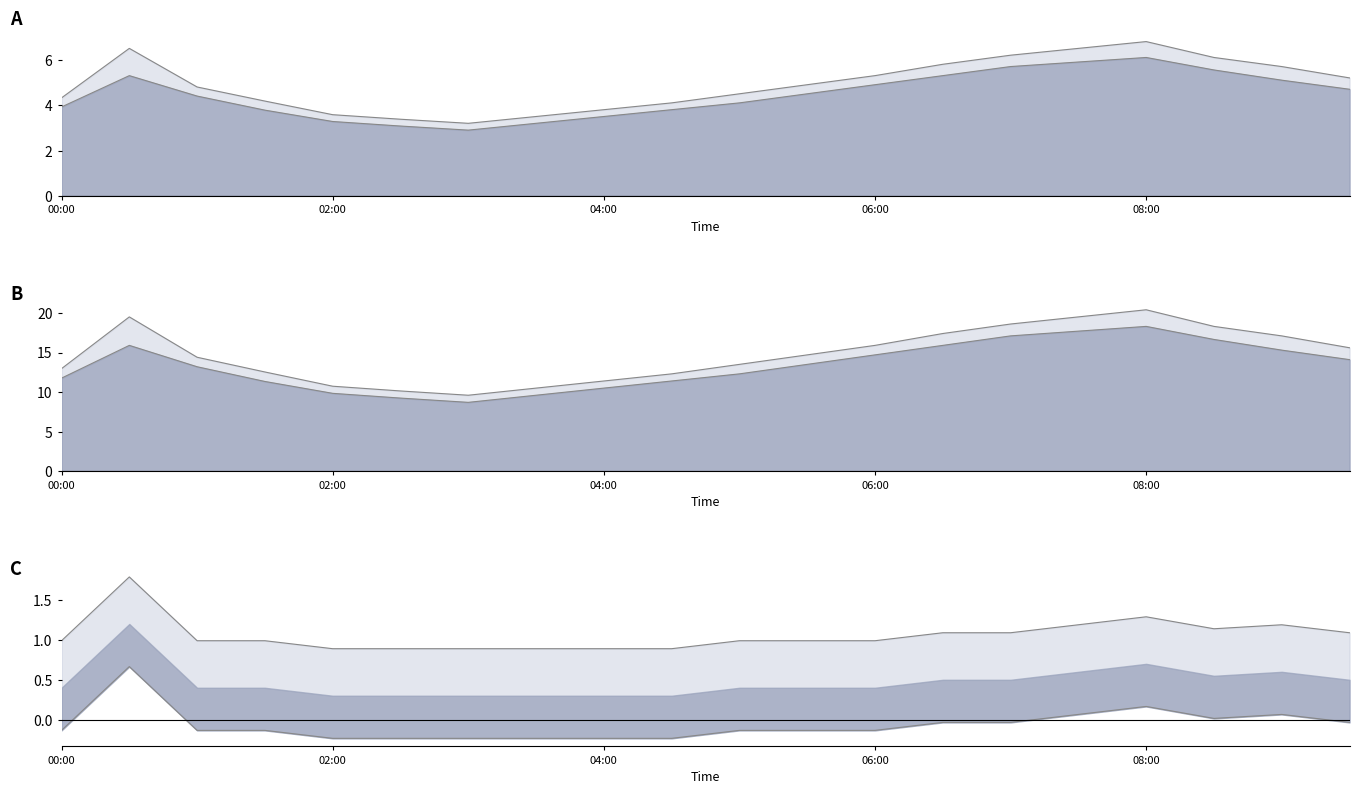

Does the chart have visible grid lines?

No